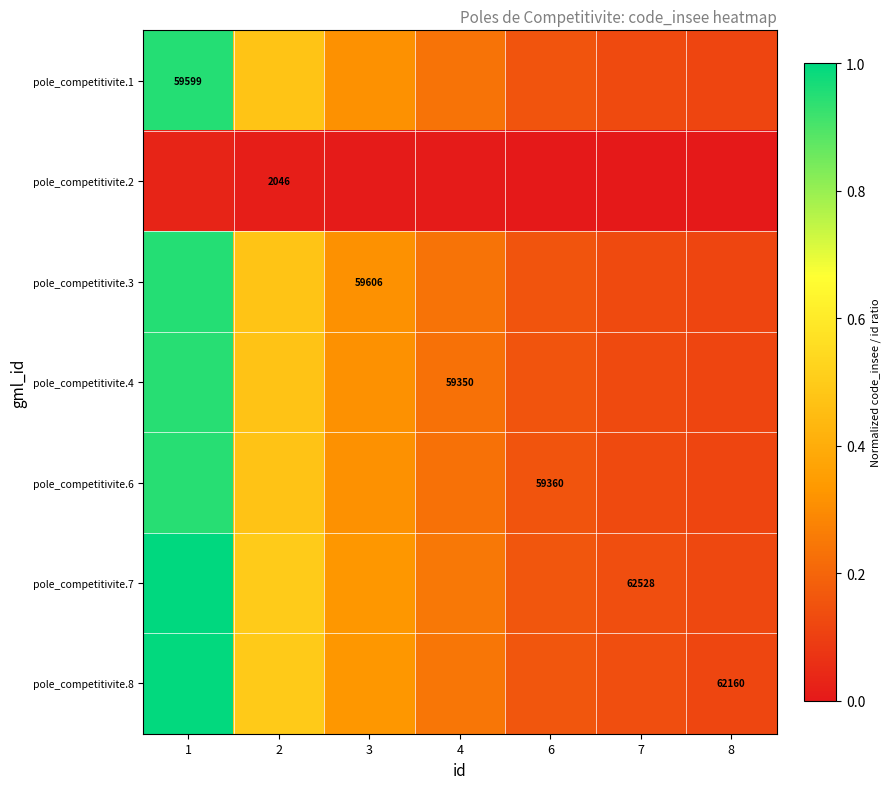

Which category has the highest value in the pole_competitivite.2 series?

1